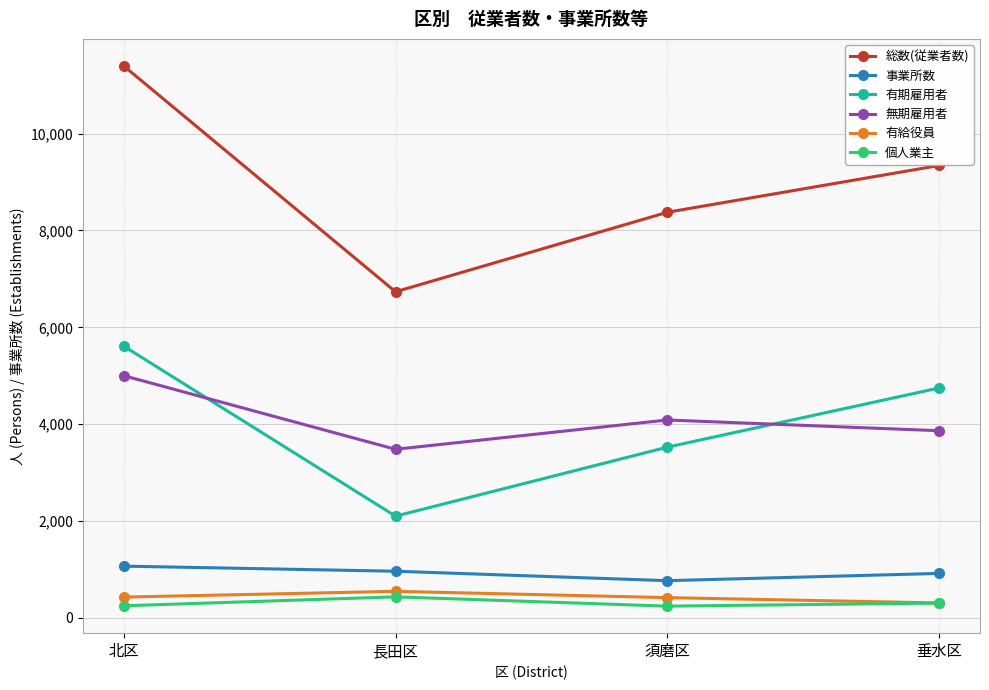

What is the difference between the maximum and minimum values in the 総数(従業者数) series?

4664